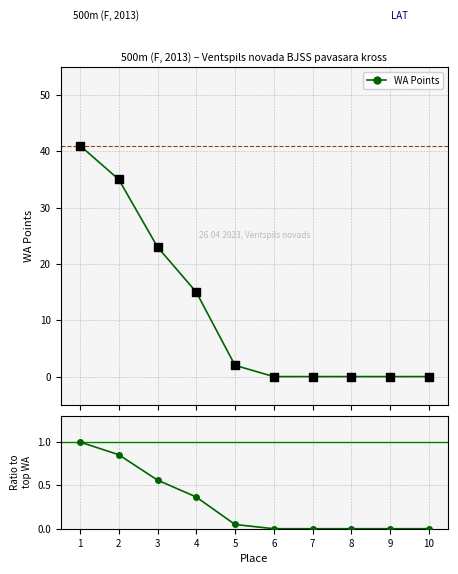

Which series reaches the maximum Y coordinate?

WA Points